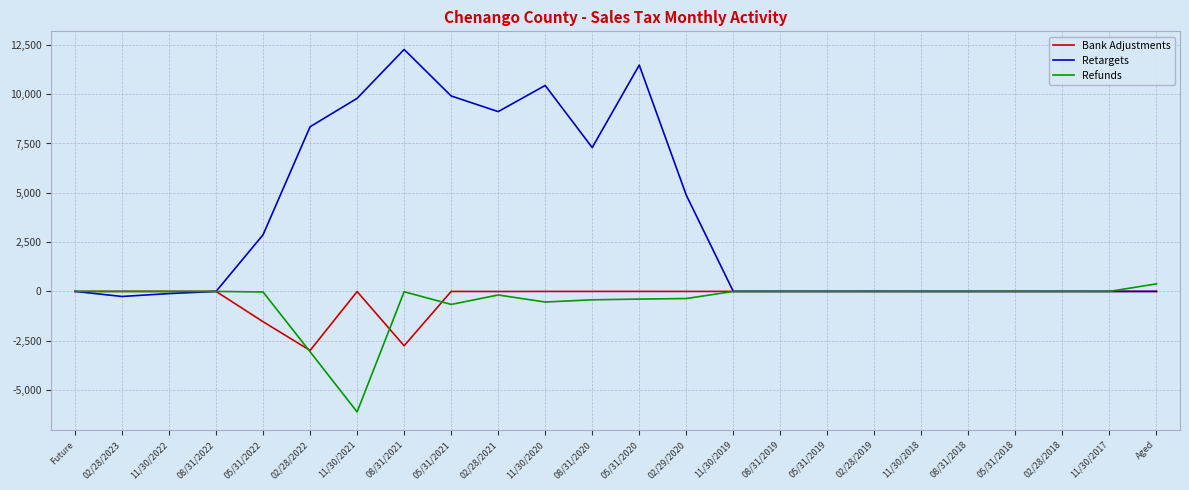

List the series in order of their peak value, lowest first.

Bank Adjustments, Refunds, Retargets